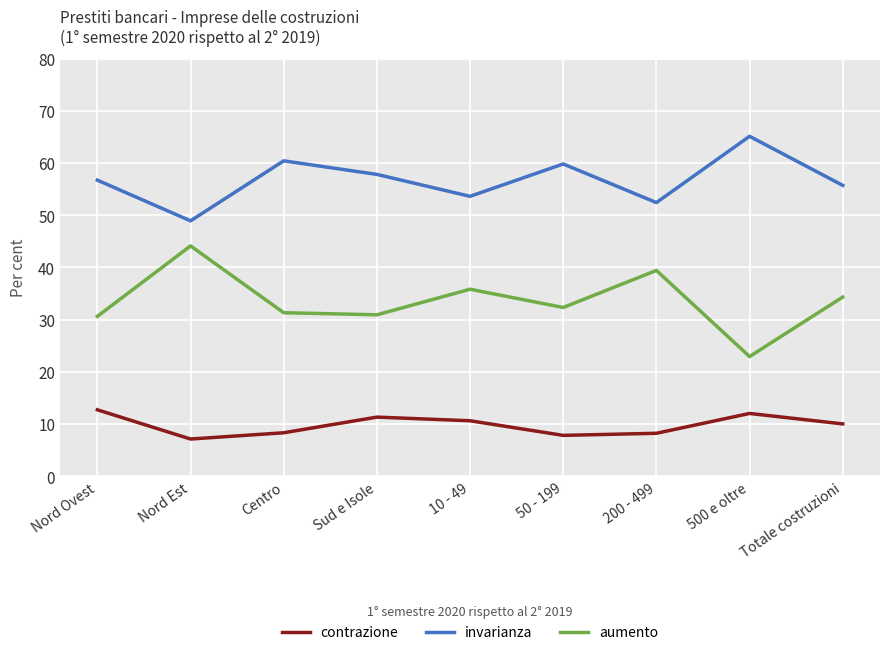

True or false: aumento has more than 1 interior local peaks.

True